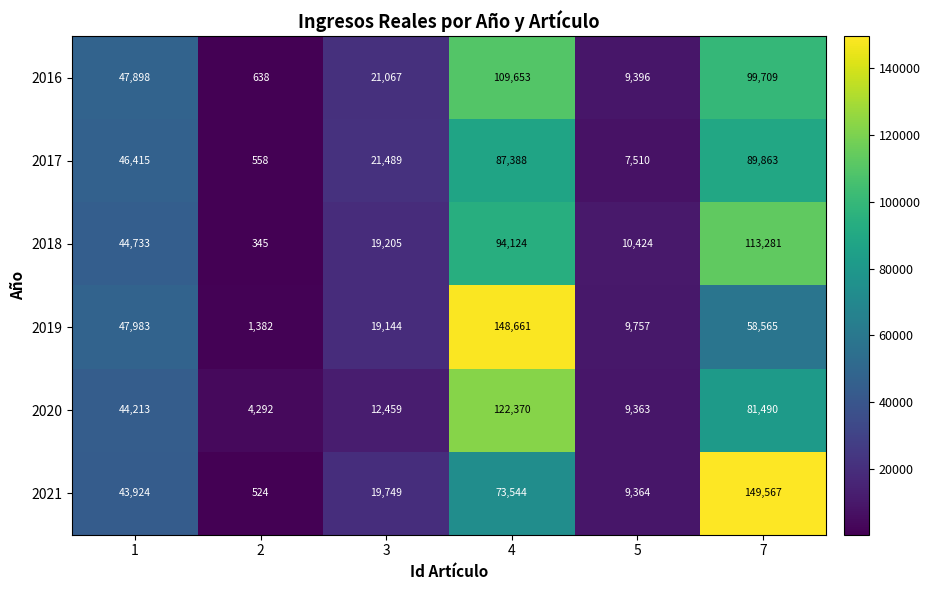

The 2016 series shows 13624 at 3. True or false?

False